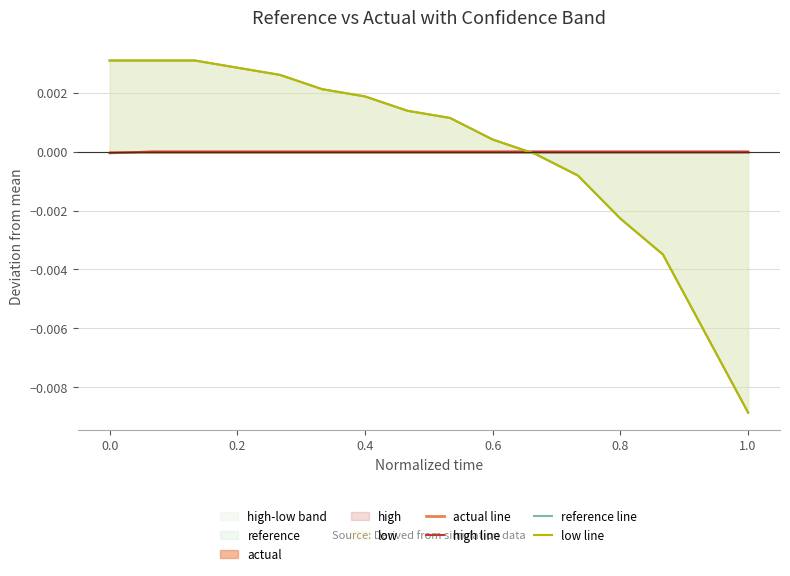

Rank the series by their maximum value, from lowest to highest.

actual line, high line, low line, reference line